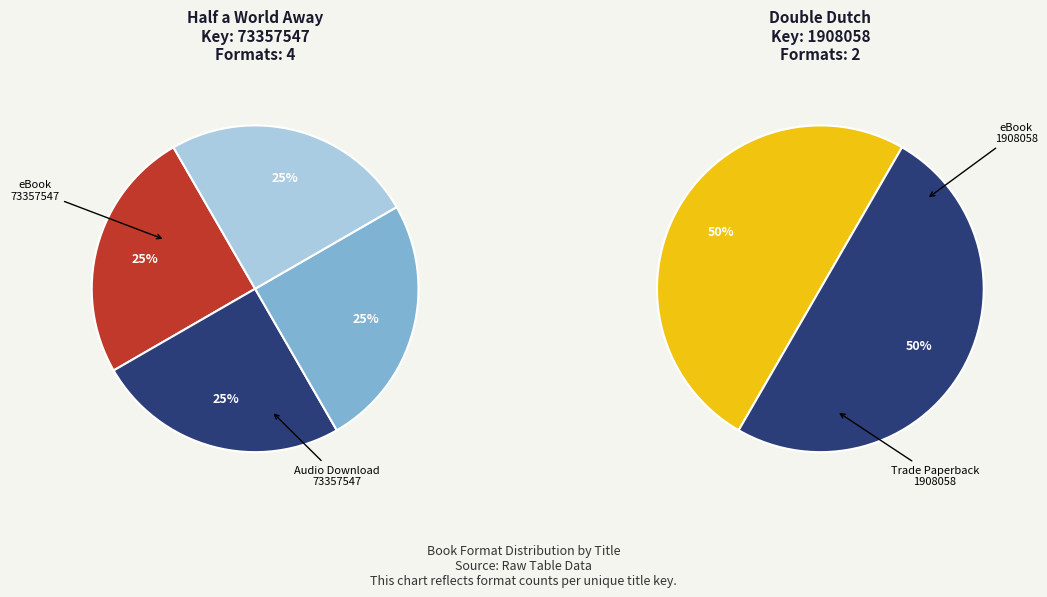

Count the number of slices in the pie.

6